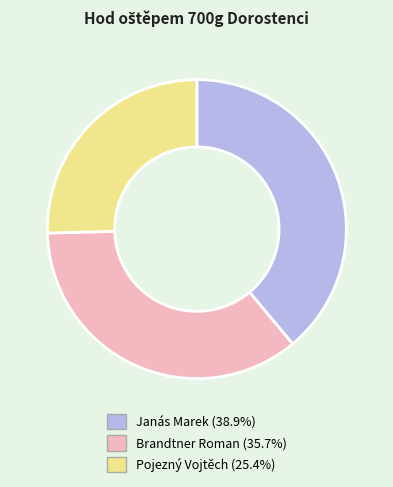

Count the number of slices in the pie.

3